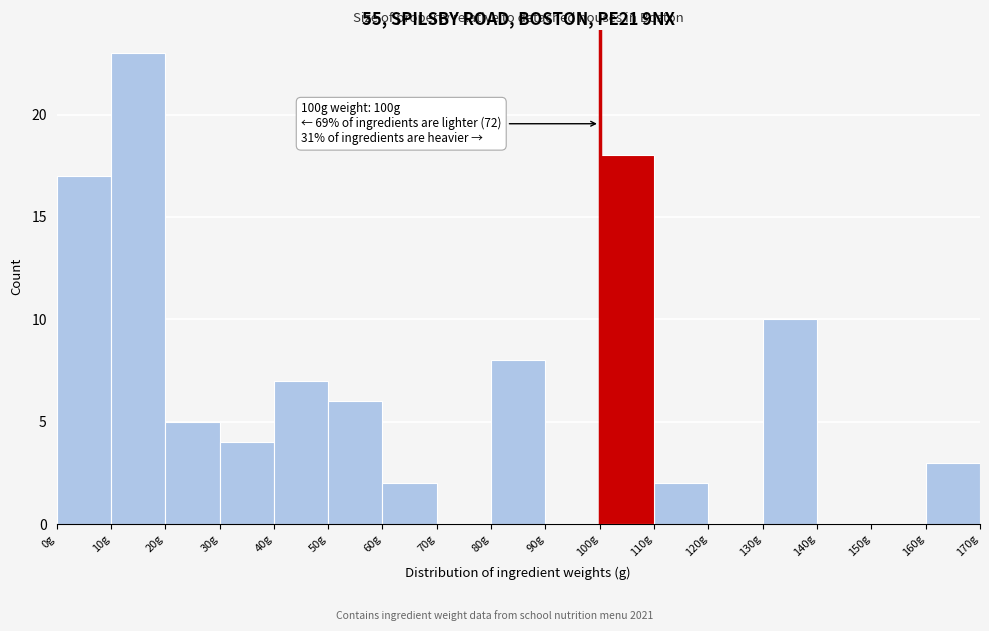

Which range on the x-axis has the tallest bar?

10 to 20